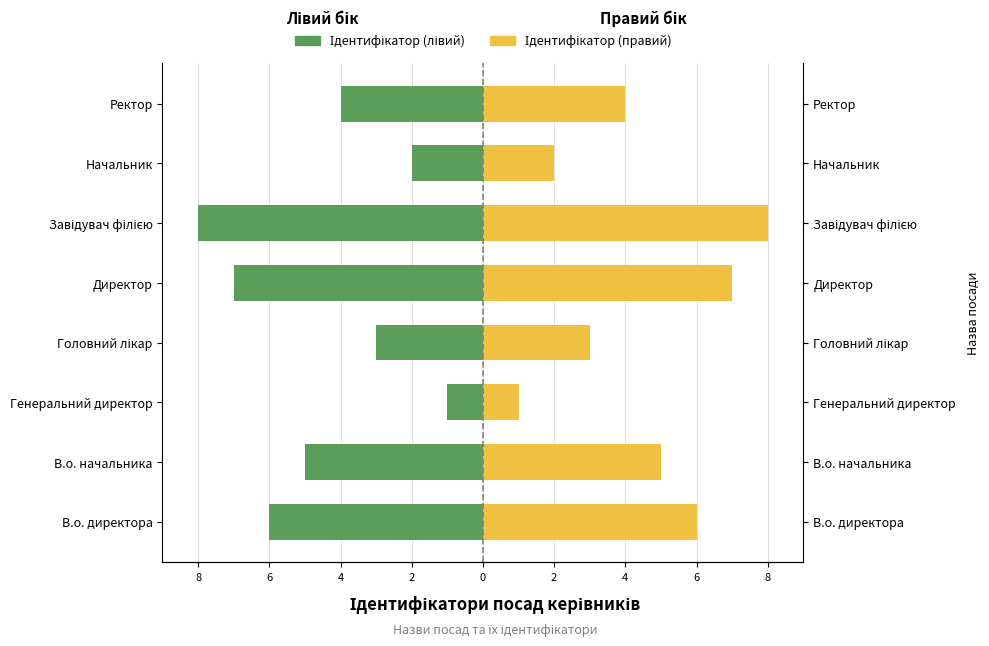

How many distinct data groups are displayed?

2